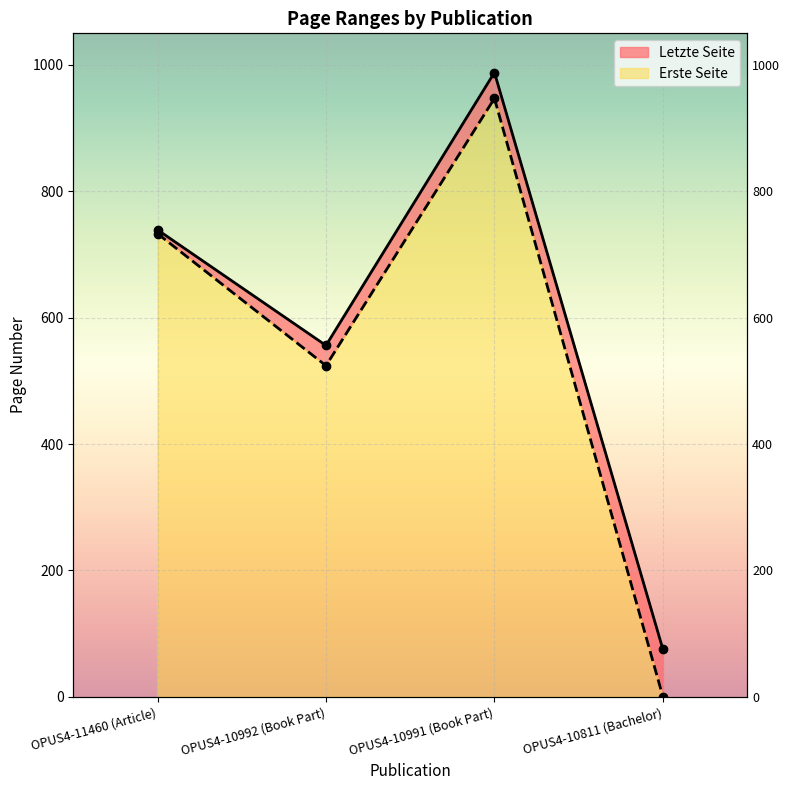

What is the sum of all Erste Seite values?

2204